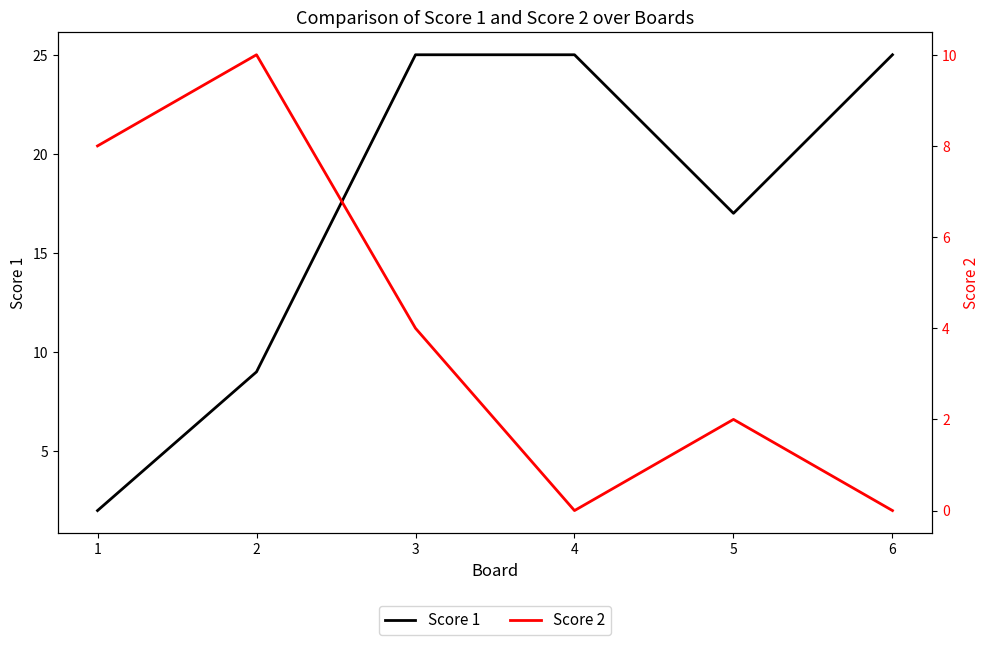

List the series in order of their overall mean, lowest first.

Score 2, Score 1